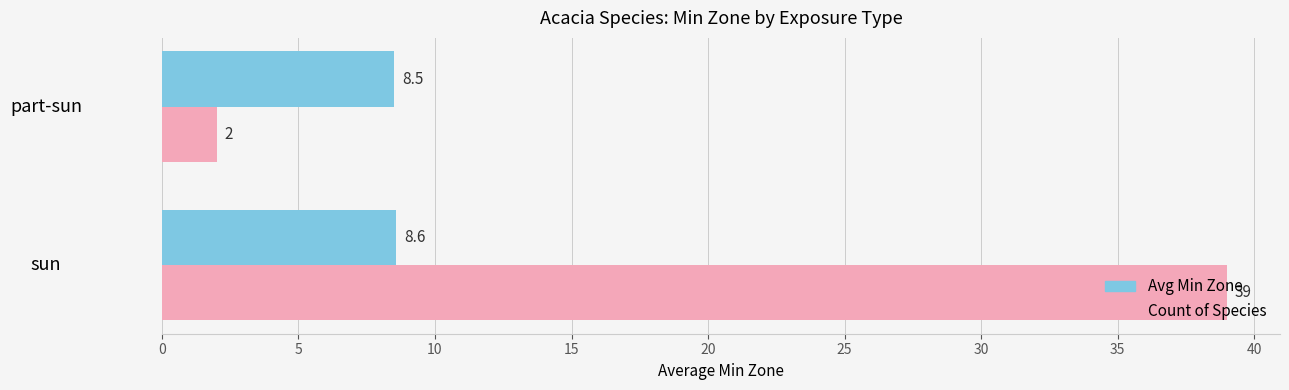

Is it true that Count of Species equals 39.0 at sun?

True